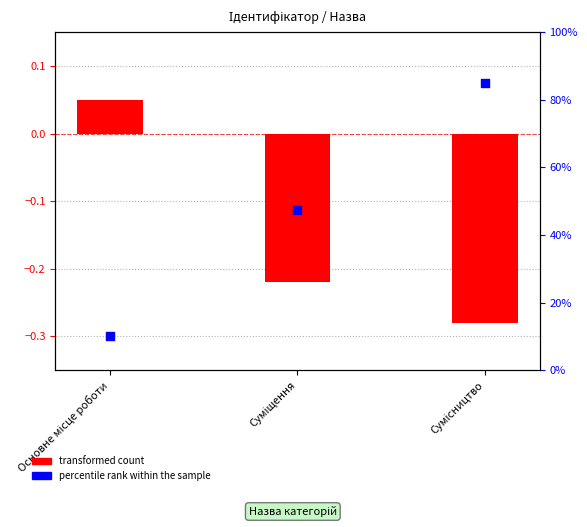

At how many categories does at least one series exceed 68?

1